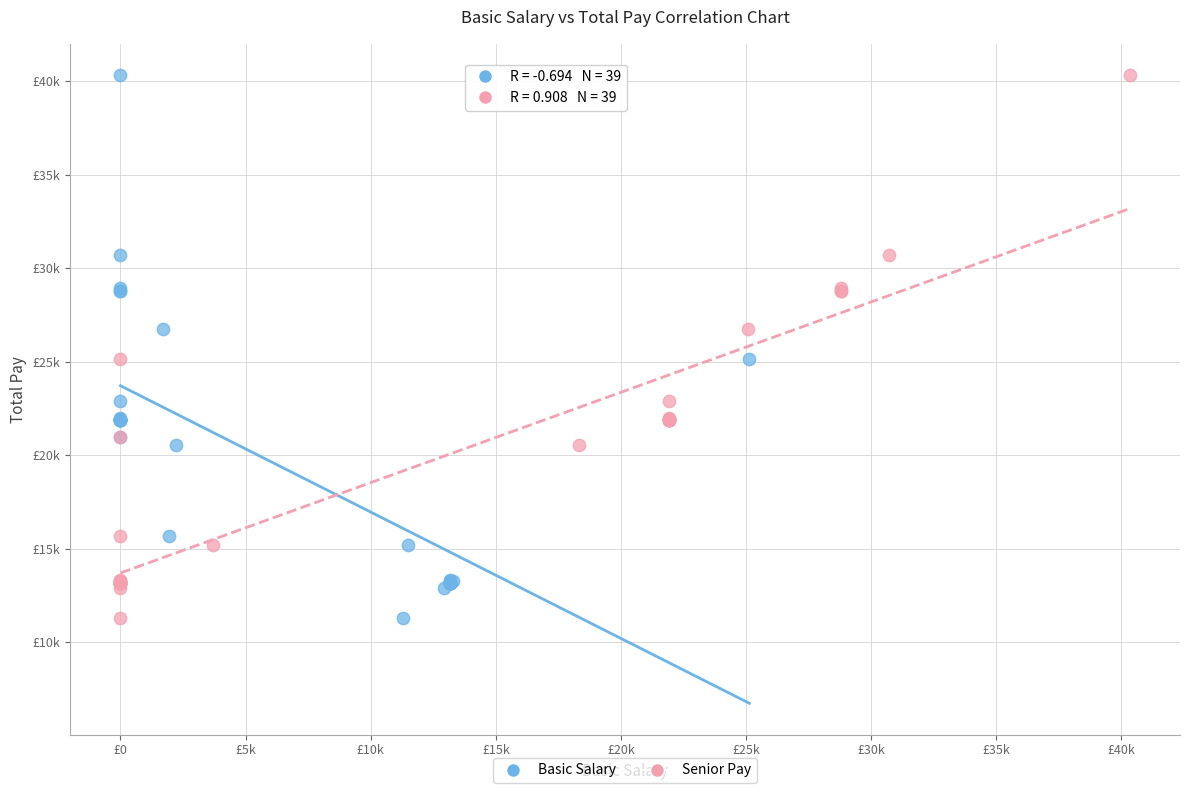

What are all the series names shown in the legend?

Basic Salary, Senior Pay